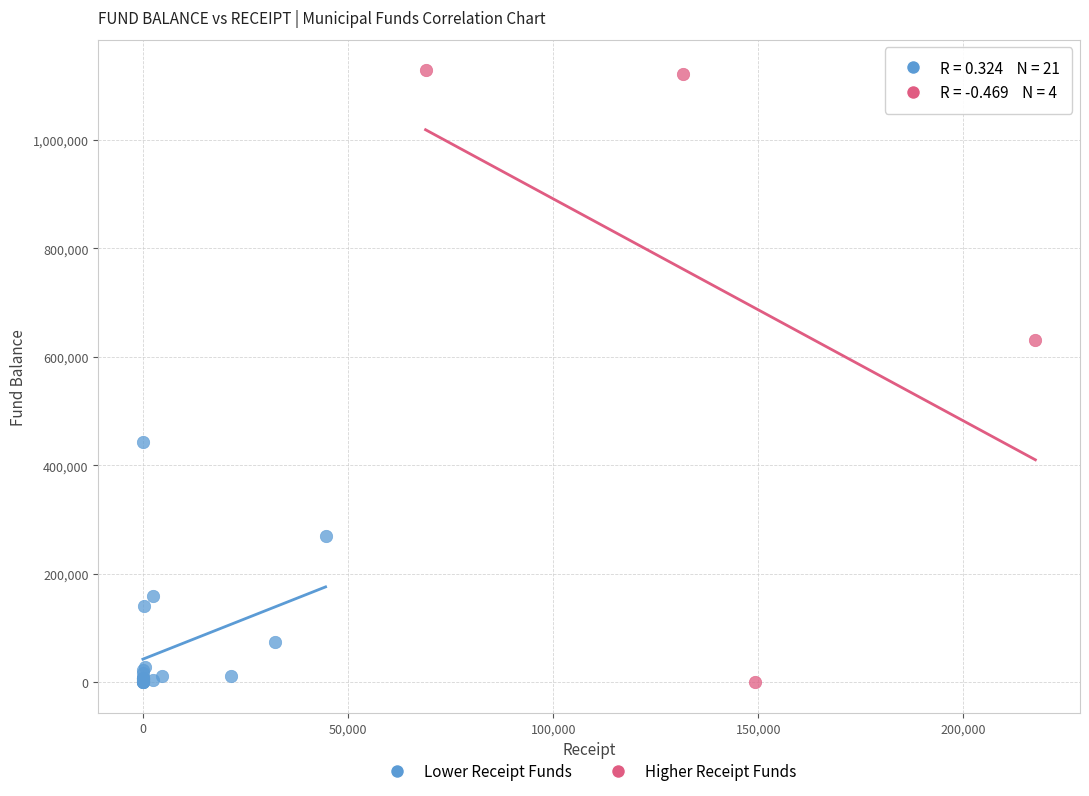

Which series contains the highest Y value?

Higher Receipt Funds